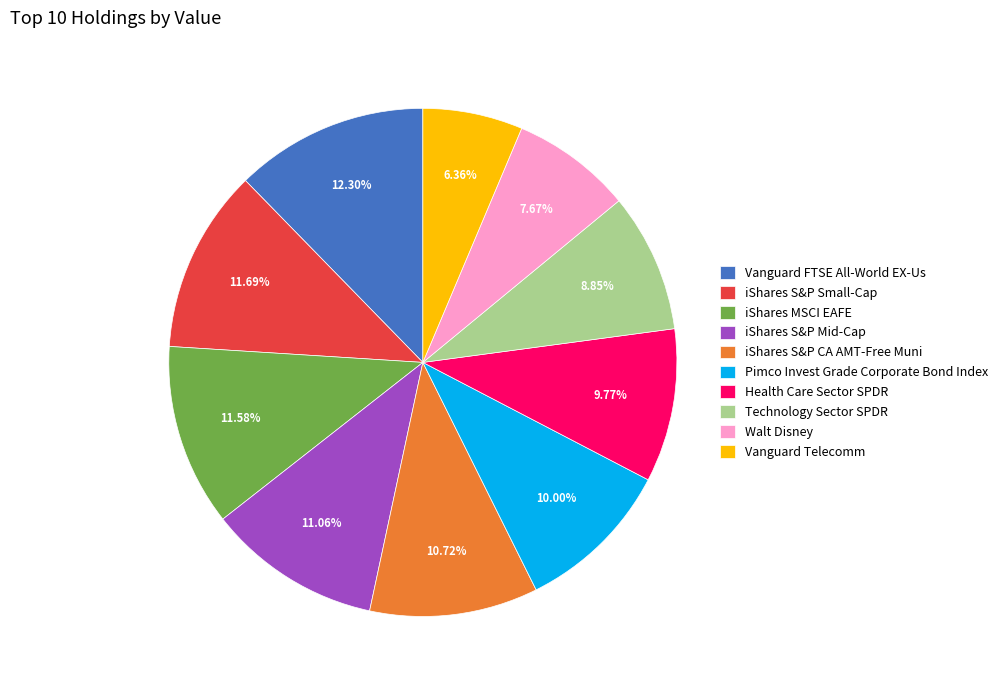

What is the largest slice in the pie chart?

Vanguard FTSE All-World EX-Us